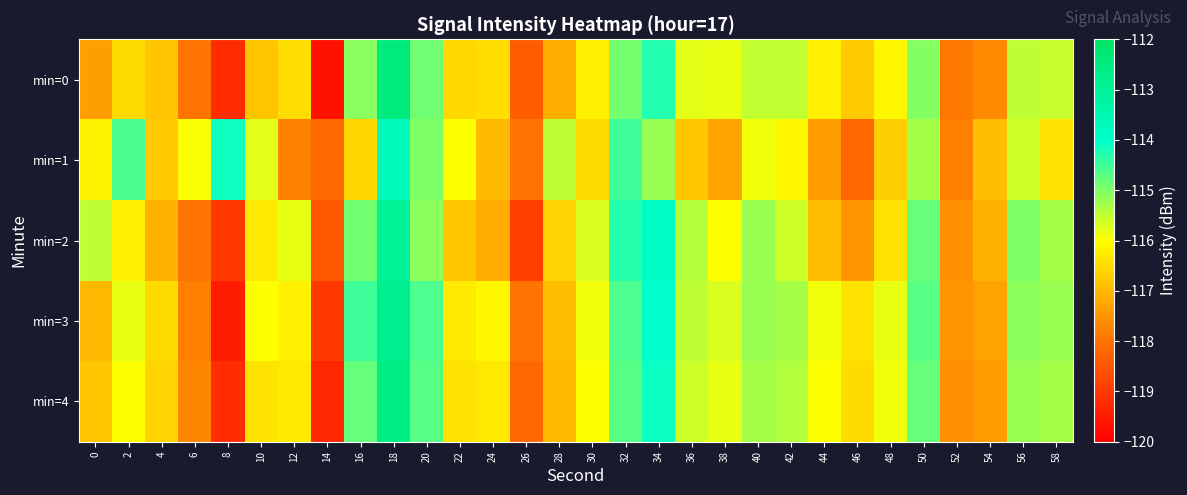

Reading left to right, list all the values displayed in this chart.

min=0: 0=-117.4	2=-116.5	4=-116.8	6=-118.0	8=-119.2	10=-116.8	12=-116.5	14=-119.7	16=-115.1	18=-112.5	20=-114.9	22=-116.6	24=-116.5	26=-118.4	28=-117.2	30=-116.2	32=-114.9	34=-114.3	36=-115.8	38=-115.8	40=-115.5	42=-115.5	44=-116.2	46=-116.7	48=-116.1	50=-115.0	52=-117.9	54=-117.7	56=-115.5	58=-115.6
min=1: 0=-116.2	2=-114.6	4=-116.8	6=-116.0	8=-114.1	10=-115.8	12=-117.8	14=-118.1	16=-116.6	18=-113.7	20=-115.0	22=-116.0	24=-117.0	26=-118.0	28=-115.5	30=-116.5	32=-114.5	34=-115.2	36=-116.8	38=-117.3	40=-115.9	42=-116.1	44=-117.4	46=-118.2	48=-116.7	50=-115.3	52=-117.8	54=-116.9	56=-115.6	58=-116.4
min=2: 0=-115.5	2=-116.2	4=-117.1	6=-118.0	8=-119.0	10=-116.3	12=-115.8	14=-118.5	16=-114.9	18=-113.0	20=-115.1	22=-116.8	24=-117.2	26=-118.9	28=-116.6	30=-115.7	32=-114.3	34=-113.9	36=-115.4	38=-116.0	40=-115.2	42=-115.6	44=-116.9	46=-117.5	48=-116.4	50=-114.8	52=-117.6	54=-117.1	56=-115.0	58=-115.3
min=3: 0=-117.0	2=-115.8	4=-116.5	6=-117.8	8=-119.5	10=-116.0	12=-116.2	14=-119.0	16=-114.5	18=-112.8	20=-114.6	22=-116.3	24=-116.1	26=-118.0	28=-116.9	30=-115.9	32=-114.6	34=-114.0	36=-115.5	38=-115.7	40=-115.2	42=-115.3	44=-115.9	46=-116.4	48=-115.8	50=-114.7	52=-117.5	54=-117.3	56=-115.1	58=-115.2
min=4: 0=-116.8	2=-116.0	4=-116.6	6=-117.7	8=-119.2	10=-116.4	12=-116.3	14=-119.3	16=-114.8	18=-112.6	20=-114.7	22=-116.4	24=-116.3	26=-118.2	28=-117.0	30=-116.0	32=-114.7	34=-114.1	36=-115.6	38=-115.8	40=-115.3	42=-115.4	44=-116.0	46=-116.5	48=-115.9	50=-114.8	52=-117.6	54=-117.4	56=-115.2	58=-115.3